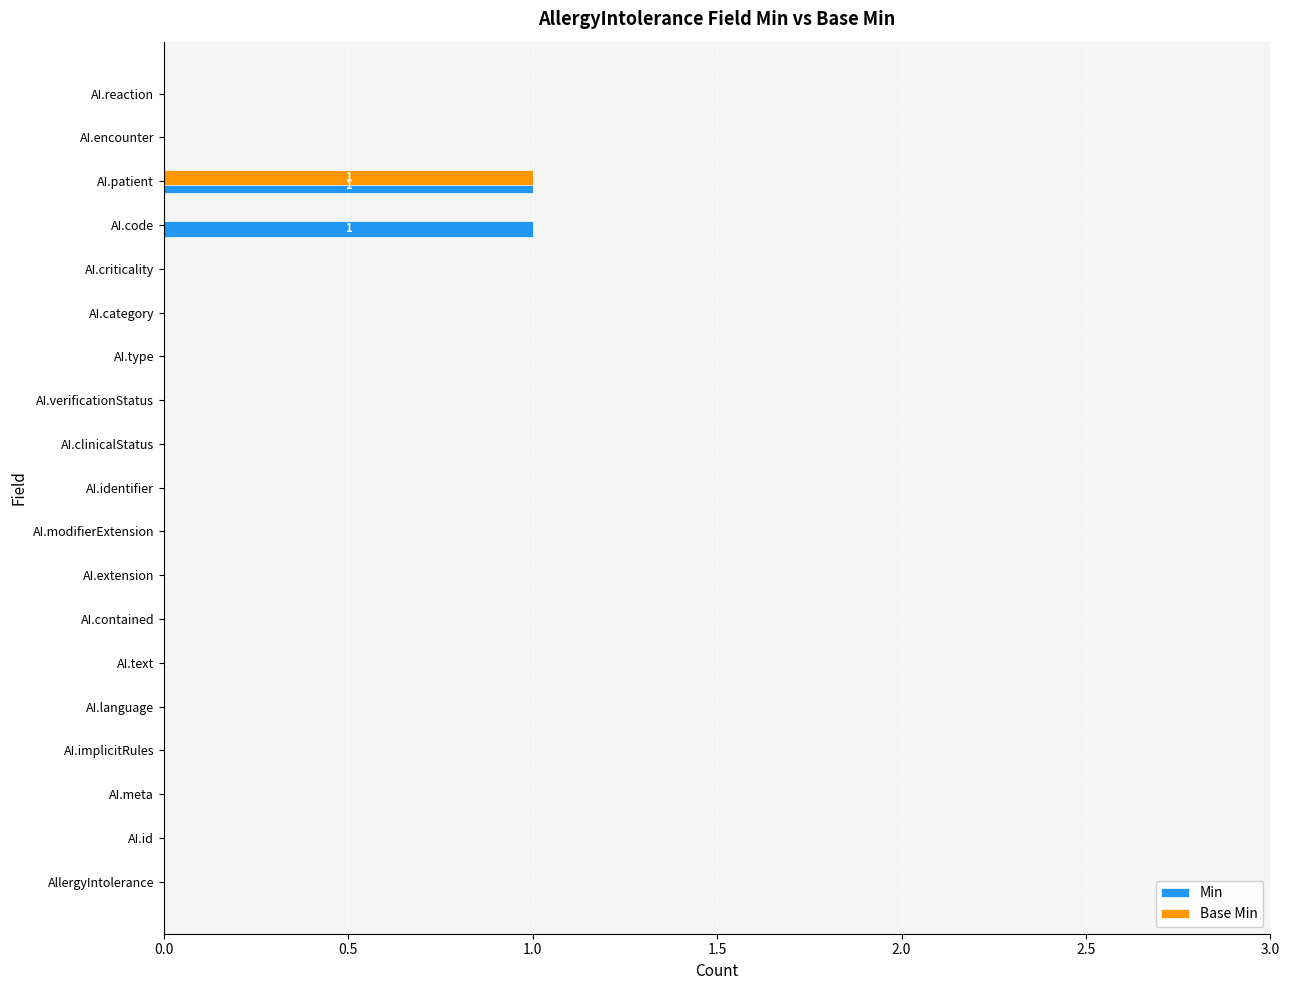

True or false: Base Min has a value of 1 at AI.patient.

True